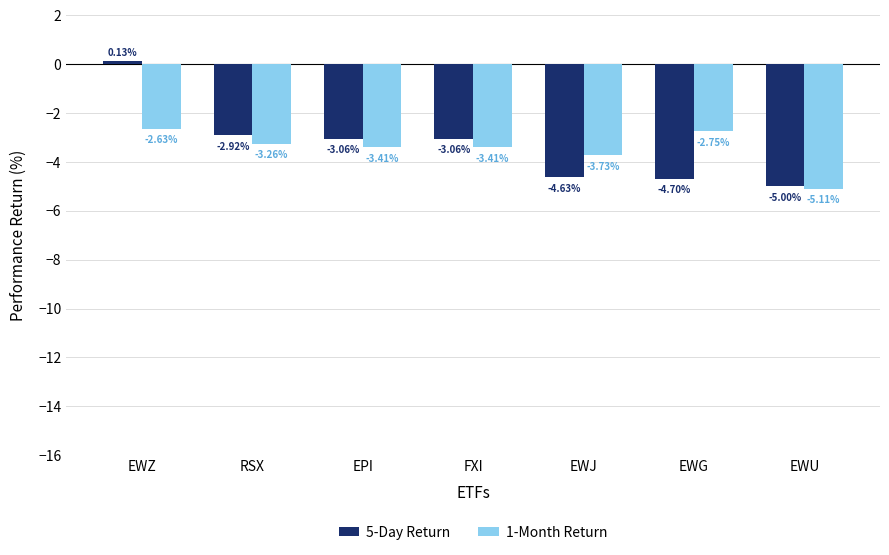

At which label does 1-Month Return reach its minimum?

EWU